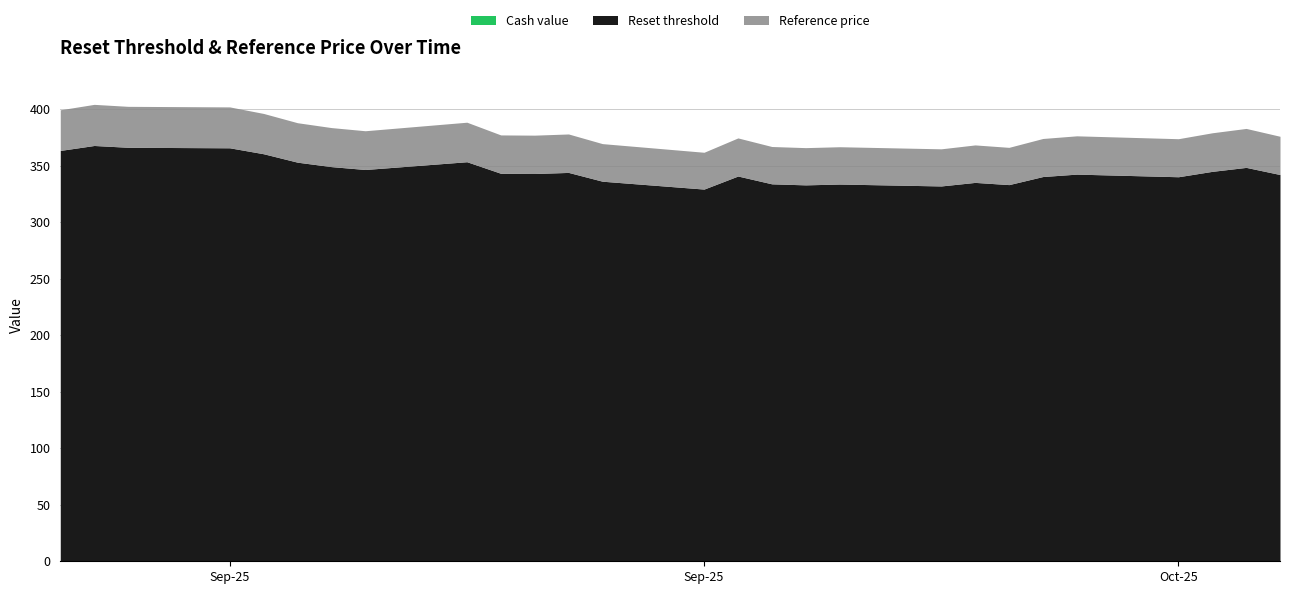

Reading left to right, list all the values displayed in this chart.

Cash value: 2025-10-09=0.2	2025-10-08=0.2	2025-10-07=0.2	2025-10-06=0.2	2025-10-03=0.2	2025-10-02=0.2	2025-10-01=0.1	2025-09-30=0.2	2025-09-29=0.1	2025-09-26=0.2	2025-09-25=0.1	2025-09-24=0.2	2025-09-23=0.2	2025-09-22=0.1	2025-09-19=0.2	2025-09-18=0.2	2025-09-17=0.2	2025-09-16=0.2	2025-09-15=0.3	2025-09-12=0.3	2025-09-11=0.3	2025-09-10=0.3	2025-09-09=0.4	2025-09-08=0.5	2025-09-05=0.5	2025-09-04=0.5	2025-09-03=0.5
Reset threshold: 2025-10-09=342.3	2025-10-08=348.6	2025-10-07=345.1	2025-10-06=340.3	2025-10-03=342.7	2025-10-02=340.5	2025-10-01=333.4	2025-09-30=335.3	2025-09-29=332.2	2025-09-26=333.9	2025-09-25=333.2	2025-09-24=334.1	2025-09-23=341.0	2025-09-22=329.4	2025-09-19=336.4	2025-09-18=344.2	2025-09-17=343.2	2025-09-16=343.4	2025-09-15=353.6	2025-09-12=346.8	2025-09-11=349.3	2025-09-10=353.2	2025-09-09=360.7	2025-09-08=366.0	2025-09-05=366.4	2025-09-04=368.0	2025-09-03=363.6
Reference price: 2025-10-09=376.1	2025-10-08=383.1	2025-10-07=379.2	2025-10-06=374.0	2025-10-03=376.6	2025-10-02=374.2	2025-10-01=366.4	2025-09-30=368.5	2025-09-29=365.1	2025-09-26=366.9	2025-09-25=366.1	2025-09-24=367.1	2025-09-23=374.7	2025-09-22=362.0	2025-09-19=369.6	2025-09-18=378.2	2025-09-17=377.1	2025-09-16=377.4	2025-09-15=388.6	2025-09-12=381.1	2025-09-11=383.9	2025-09-10=388.1	2025-09-09=396.4	2025-09-08=402.1	2025-09-05=402.6	2025-09-04=404.4	2025-09-03=399.6